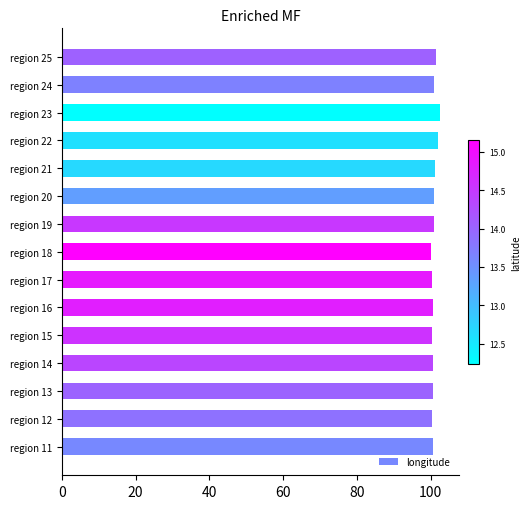

What is the ratio of the value at region 14 to the value at region 17?

1.0